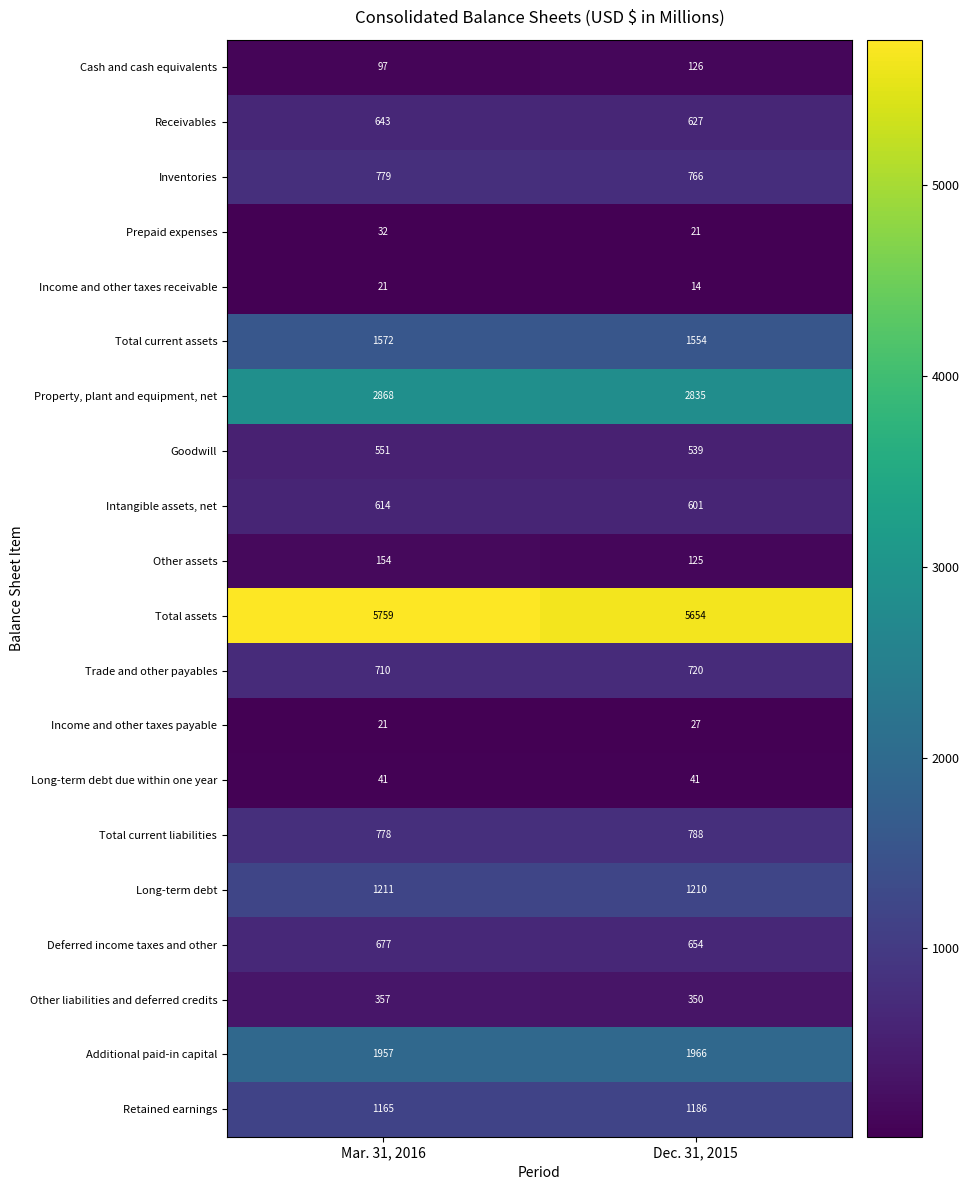

Rank the series by their maximum value, from lowest to highest.

Income and other taxes receivable, Income and other taxes payable, Prepaid expenses, Long-term debt due within one year, Cash and cash equivalents, Other assets, Other liabilities and deferred credits, Goodwill, Intangible assets, net, Receivables, Deferred income taxes and other, Trade and other payables, Inventories, Total current liabilities, Retained earnings, Long-term debt, Total current assets, Additional paid-in capital, Property, plant and equipment, net, Total assets